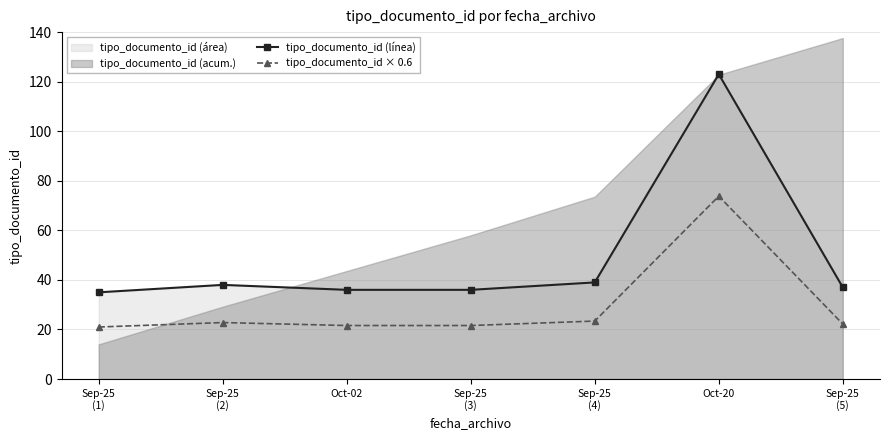

At which label is tipo_documento_id (línea) closest to 79?

Sep-25
(4)